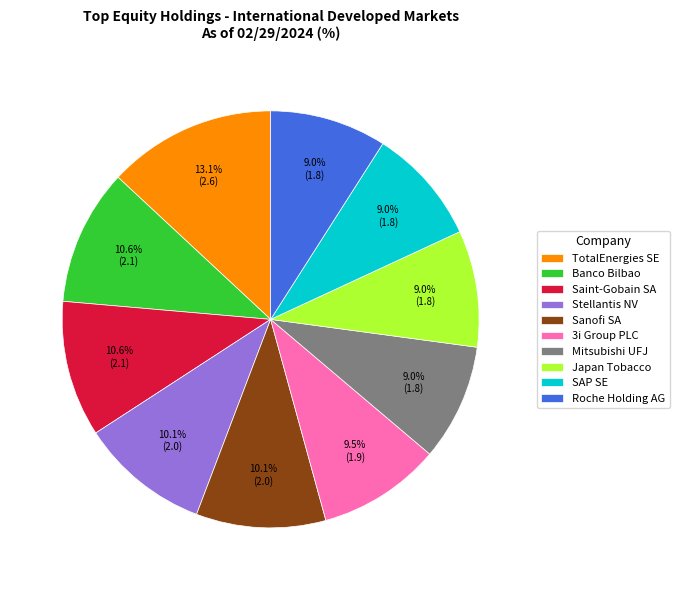

What portion of the pie excludes Saint-Gobain SA?

89.4%